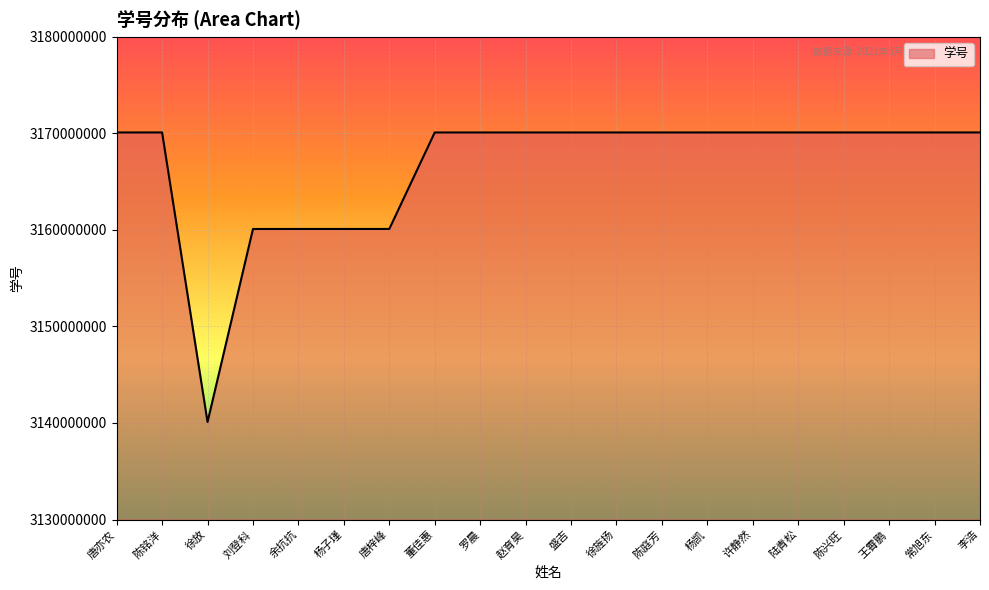

What is the approximate value at 刘登科, to the nearest 10?

3160102140